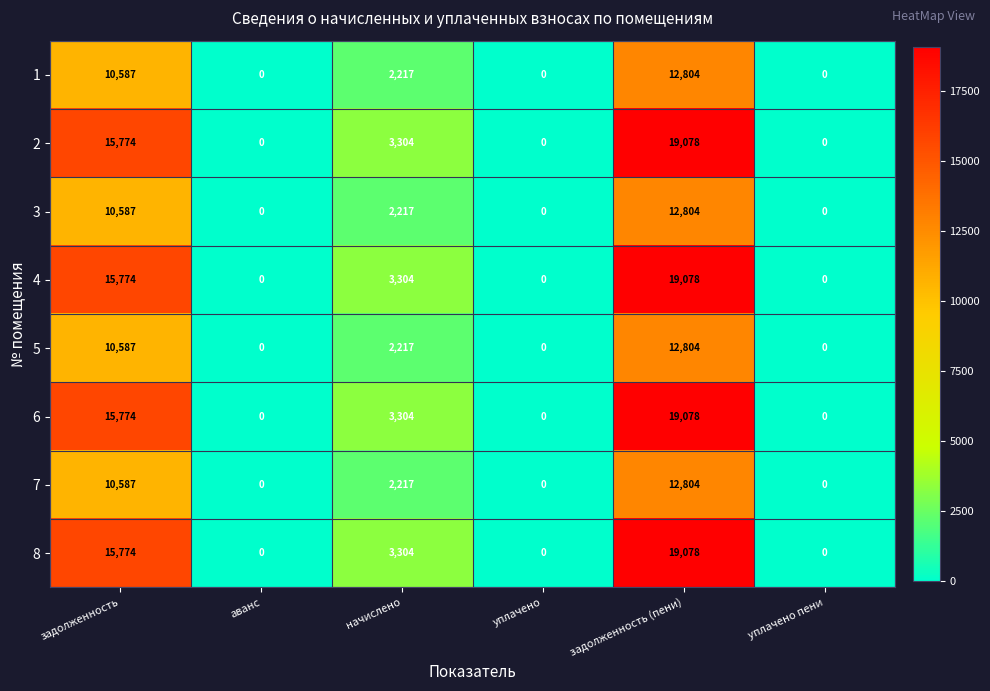

Count the number of data series in this chart.

8